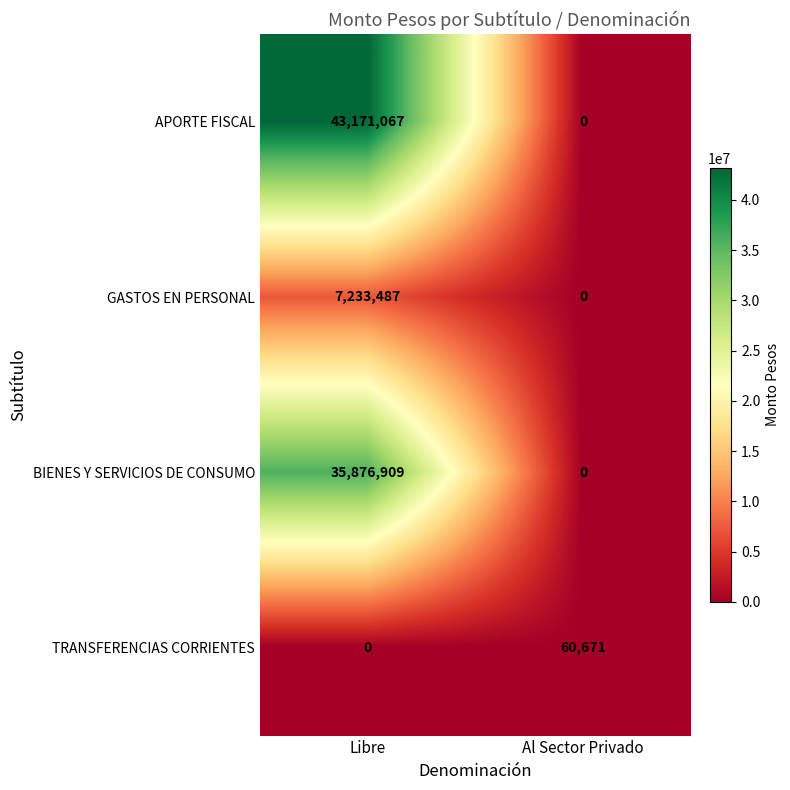

What is the sum of the BIENES Y SERVICIOS DE CONSUMO values at Libre and Al Sector Privado?

35876909